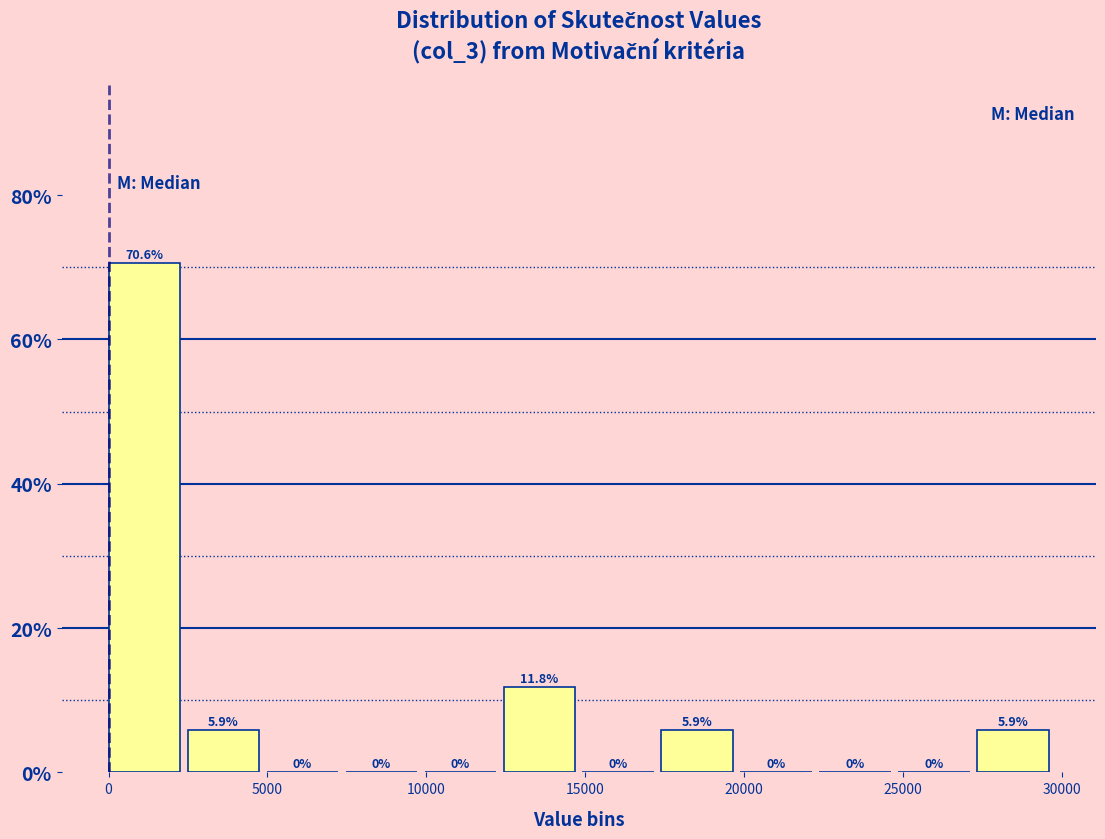

How tall is the bar that spans 17500 to 20000 on the x-axis? The bar edges are not printed on the chart, so give them approximately, as read against the axis.

5.9